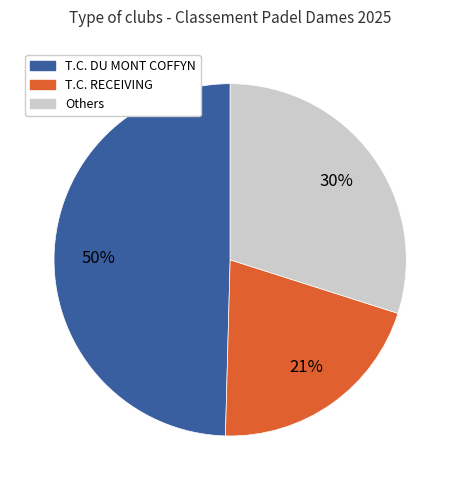

To the nearest percent, what is the difference between the largest and smallest slice percentages?

29%